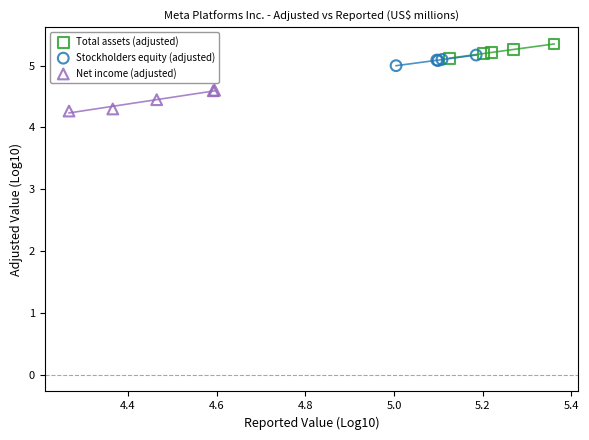

Which series has the widest spread of Y values?

Net income (adjusted)